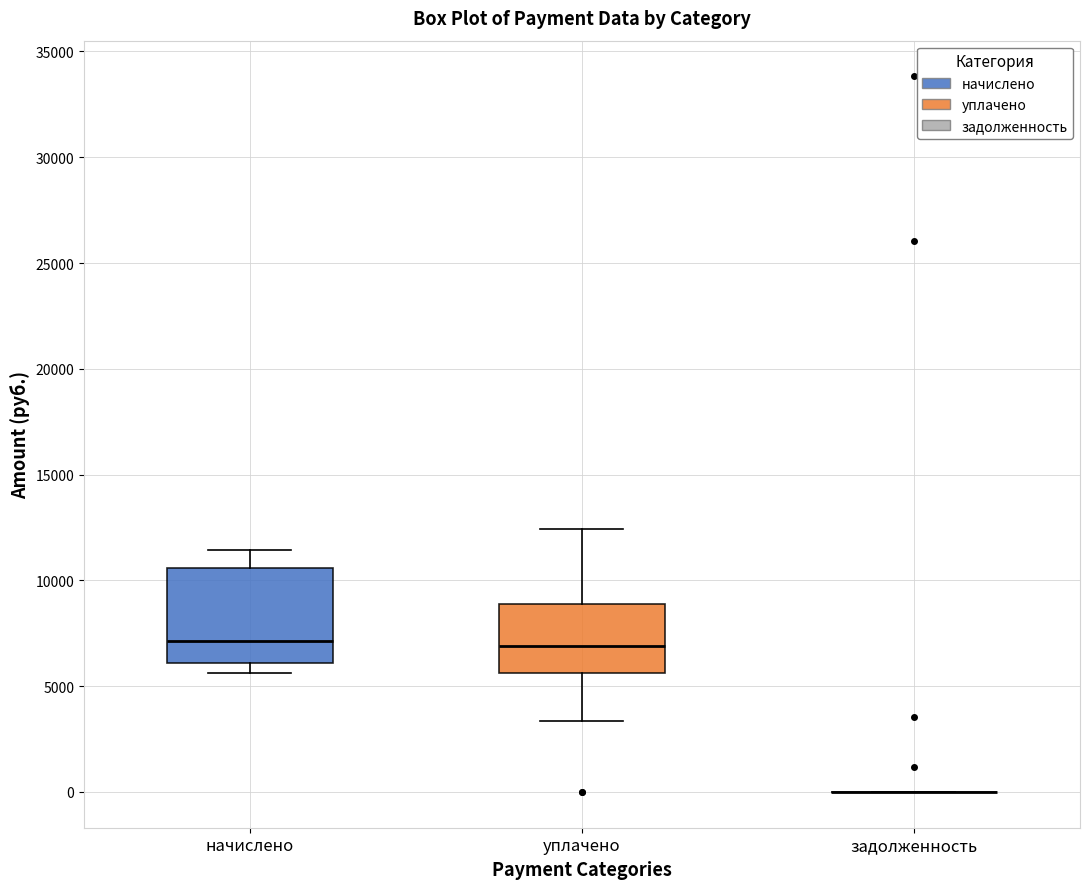

Comparing the boxes themselves (not the whiskers), which one is the tallest?

начислено